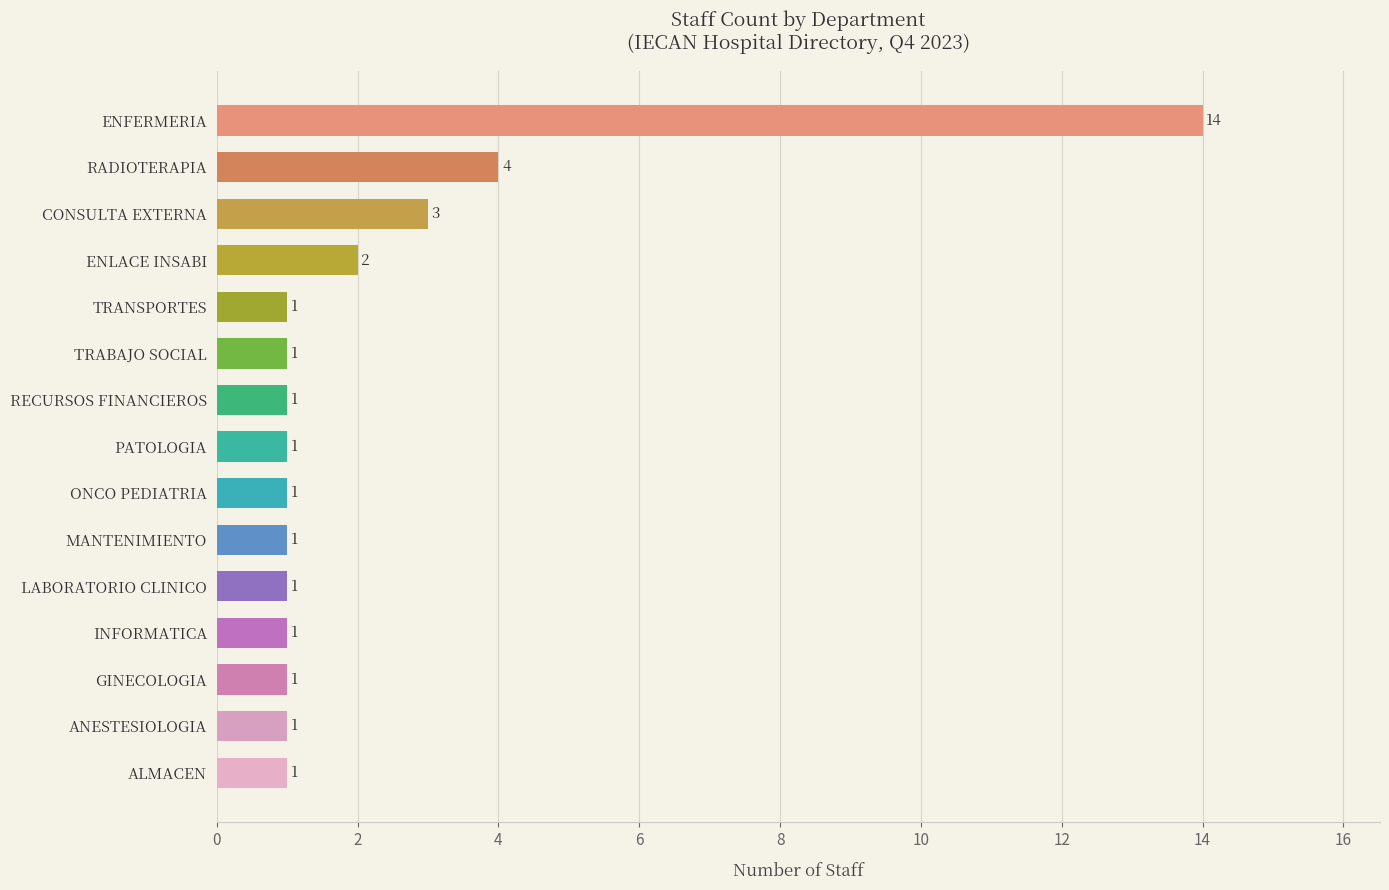

What is the ratio of the value at TRANSPORTES to the value at CONSULTA EXTERNA?

0.3